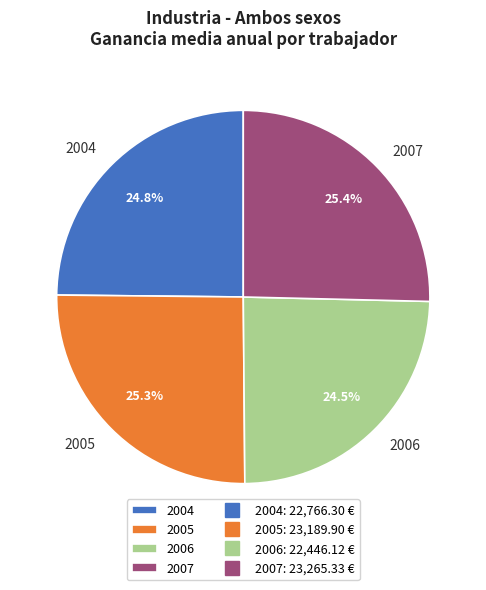

Is it true that 2005 is 20% of the pie?

False